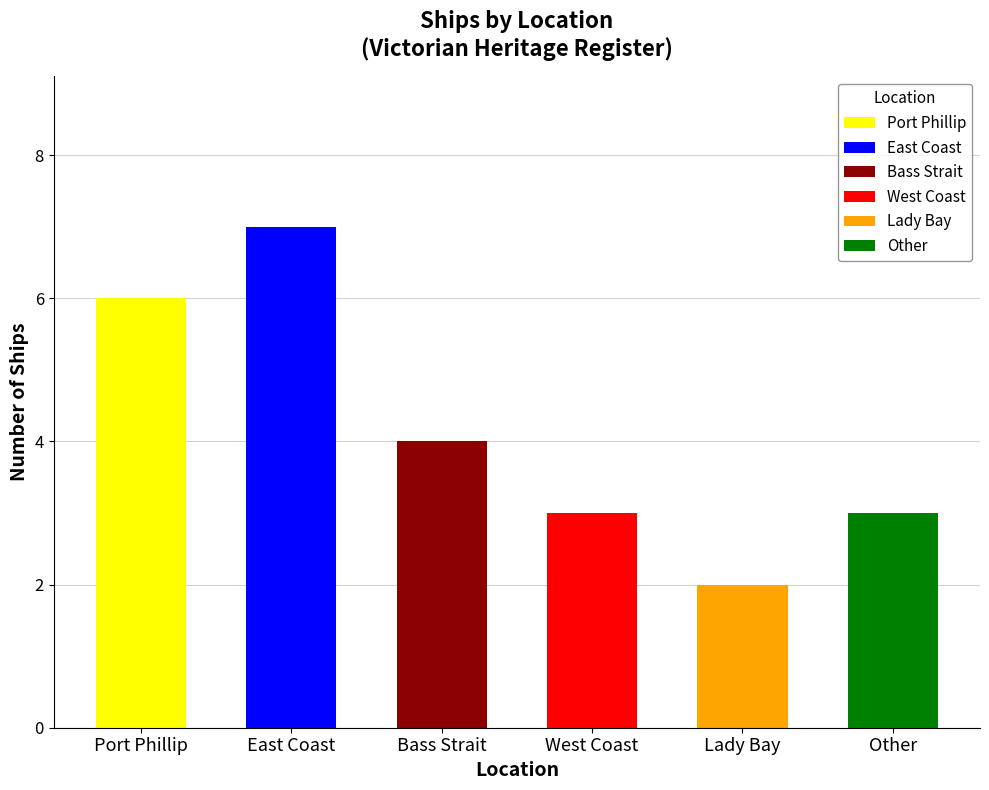

At which label does Port Phillip reach its peak?

Port Phillip